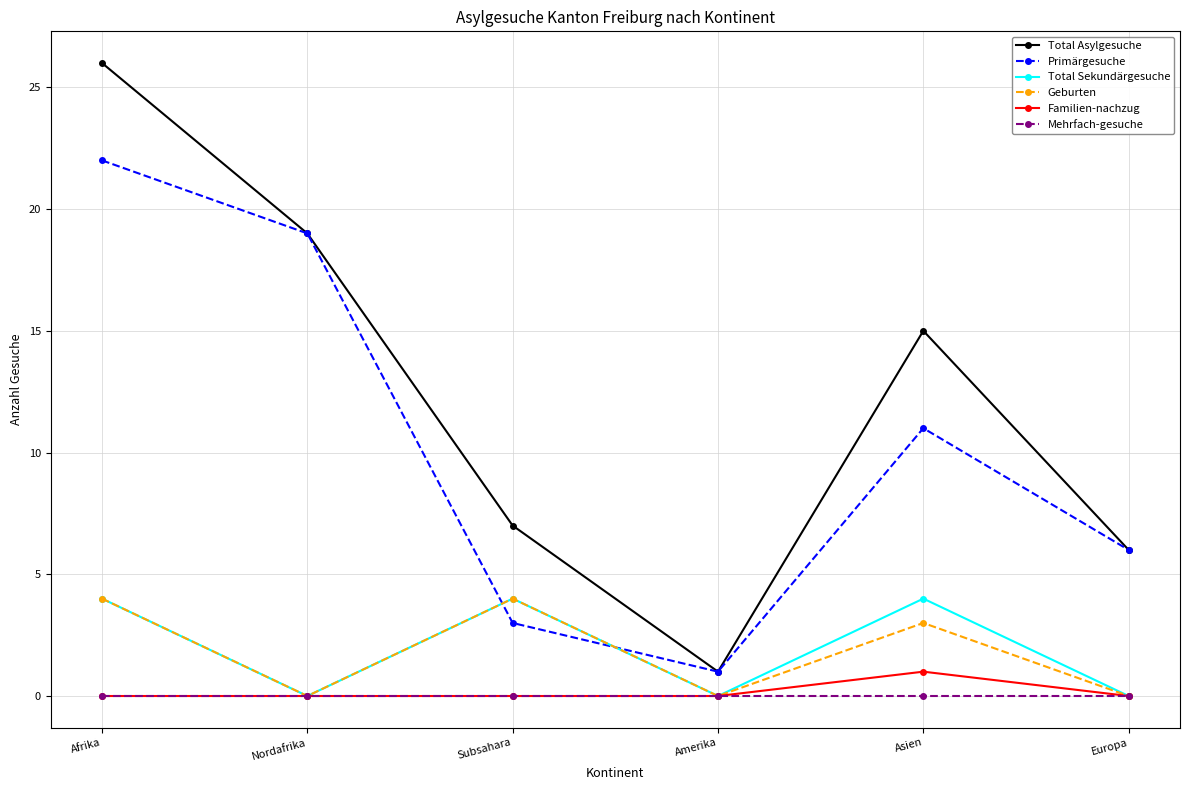

Reading left to right, transcribe all the data shown in this chart.

Total Asylgesuche: 26	19	7	1	15	6
Primärgesuche: 22	19	3	1	11	6
Total Sekundärgesuche: 4	0	4	0	4	0
Geburten: 4	0	4	0	3	0
Familien-nachzug: 0	0	0	0	1	0
Mehrfach-gesuche: 0	0	0	0	0	0